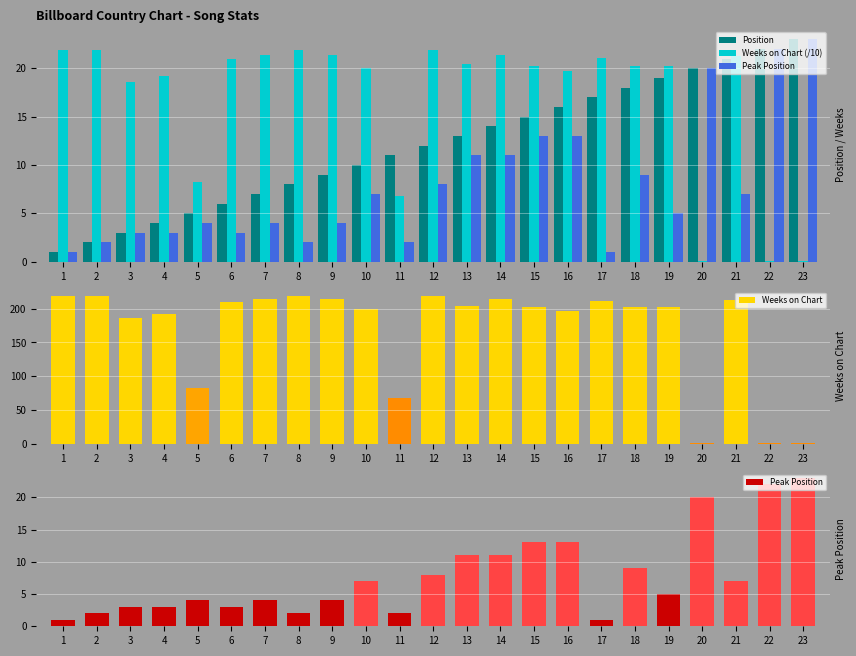

List the series in order of their overall mean, lowest first.

Peak Position, Position, Weeks on Chart (/10)